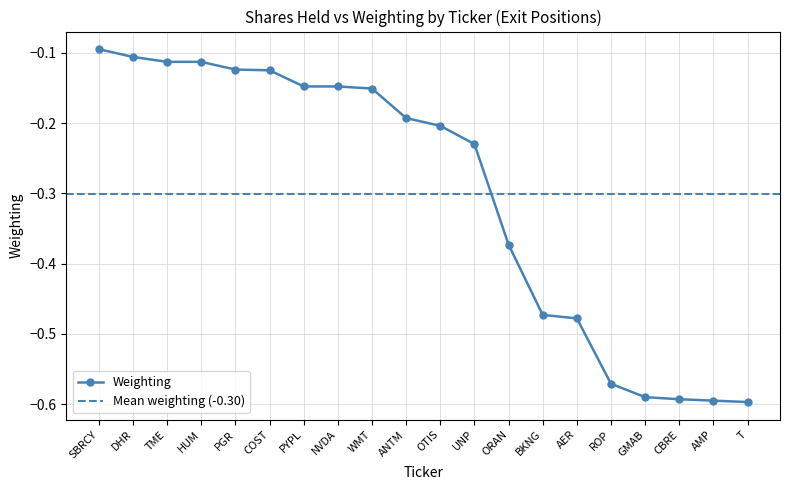

True or false: there are more than 1 points higher than both neighbors.

False